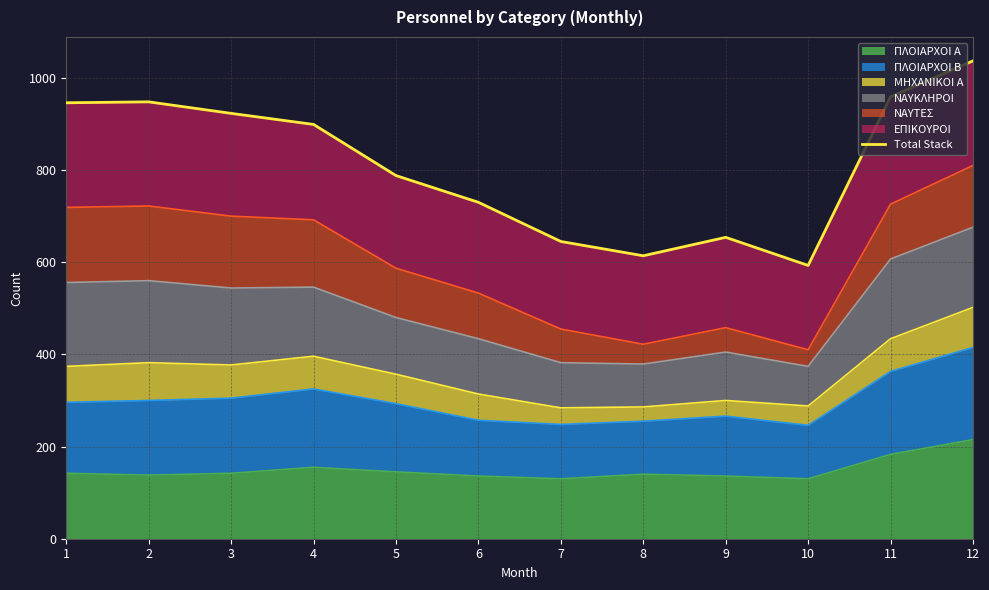

Reading left to right, what are all the values shown in this chart?

1=946	2=948	3=923	4=899	5=788	6=730	7=645	8=614	9=654	10=593	11=959	12=1037